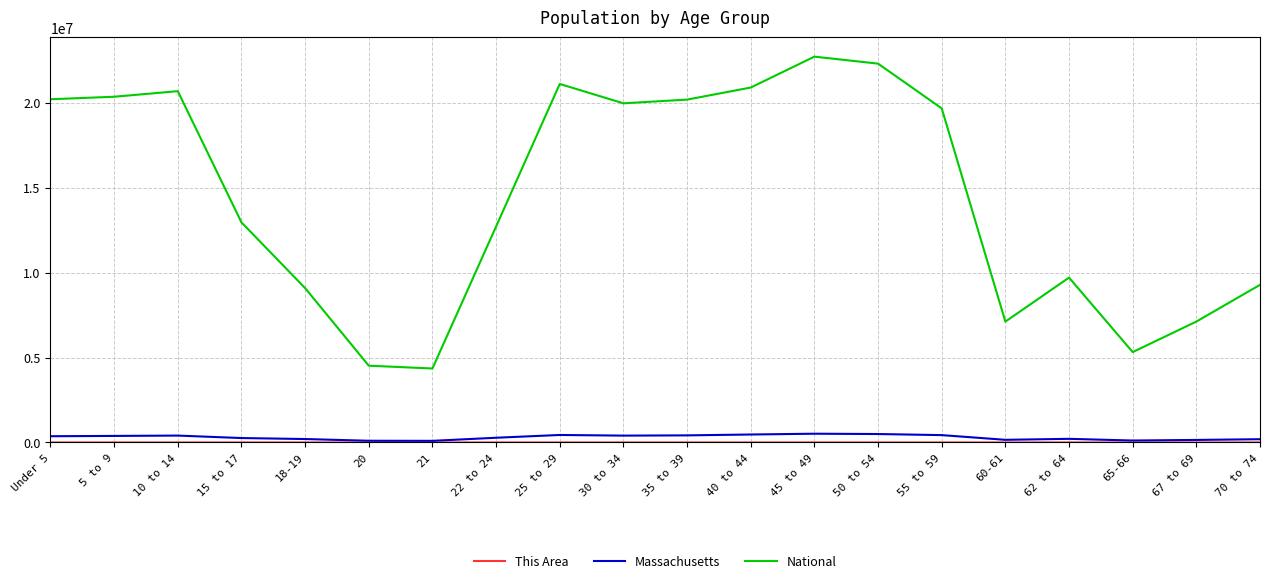

The value of National at 22 to 24 is 12712576. True or false?

True